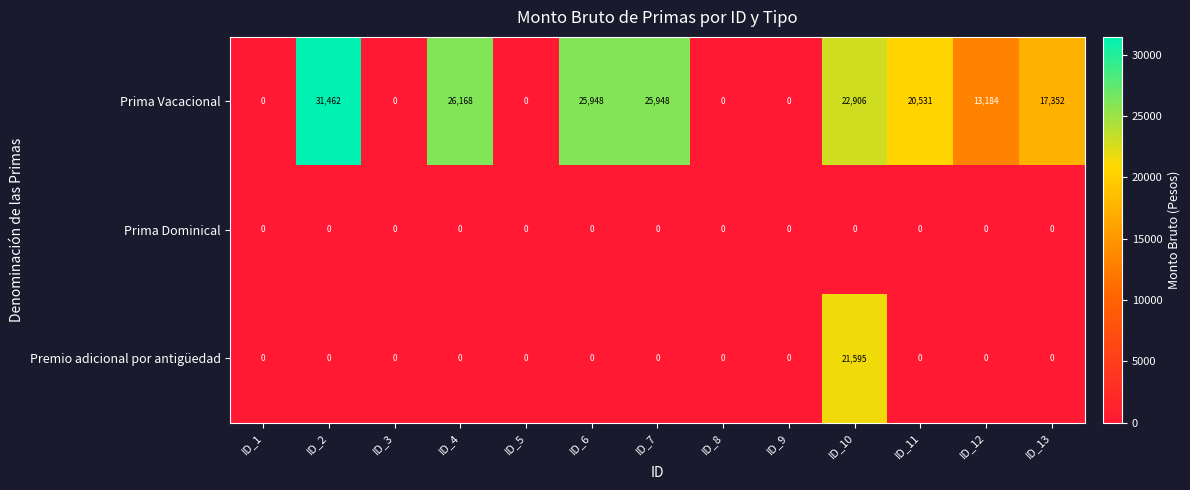

Which series has the largest range (max minus min)?

Prima Vacacional